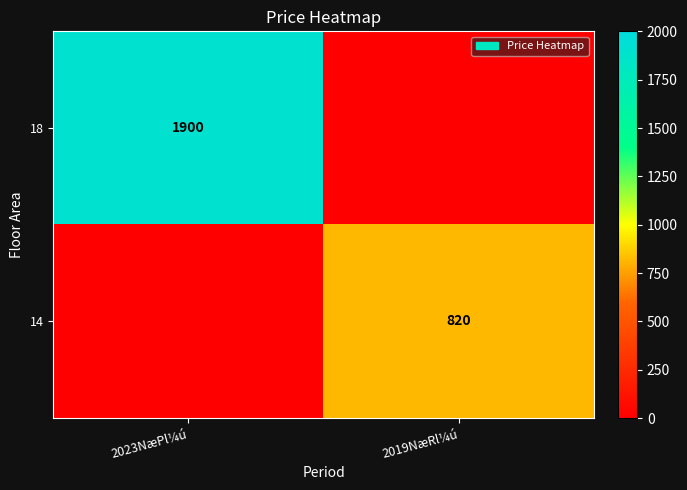

True or false: 18 has a value of 1900 at 2023NæPl¼ú.

True